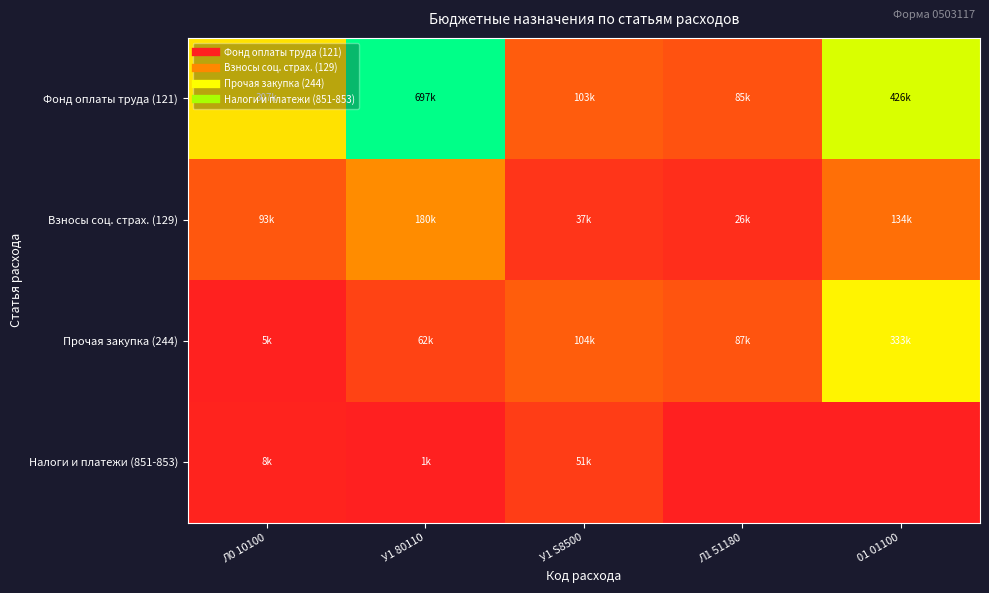

At how many categories does at least one series exceed 560254?

1